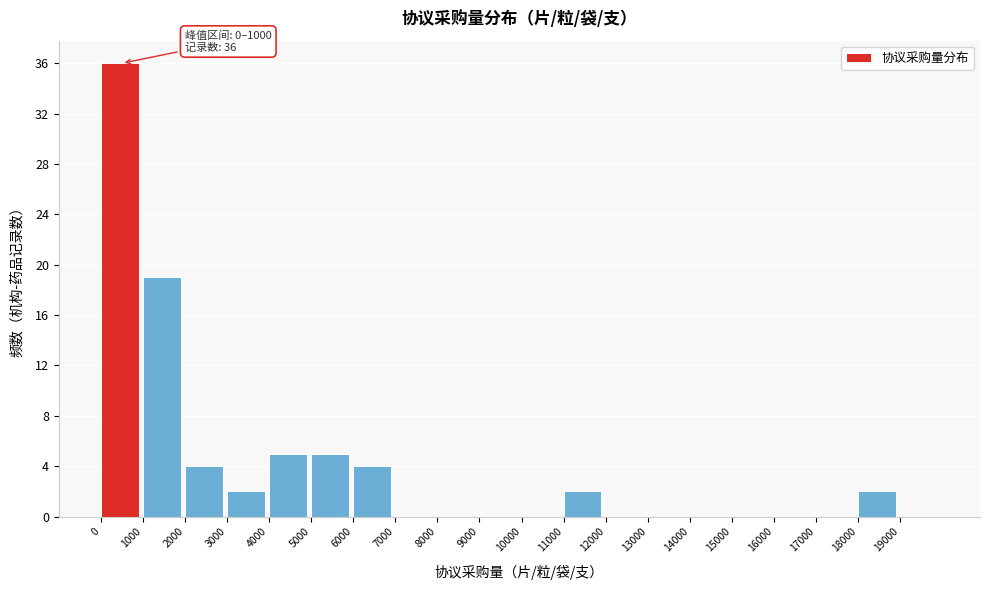

Over which range of the x-axis is the bar tallest?

0 to 1000